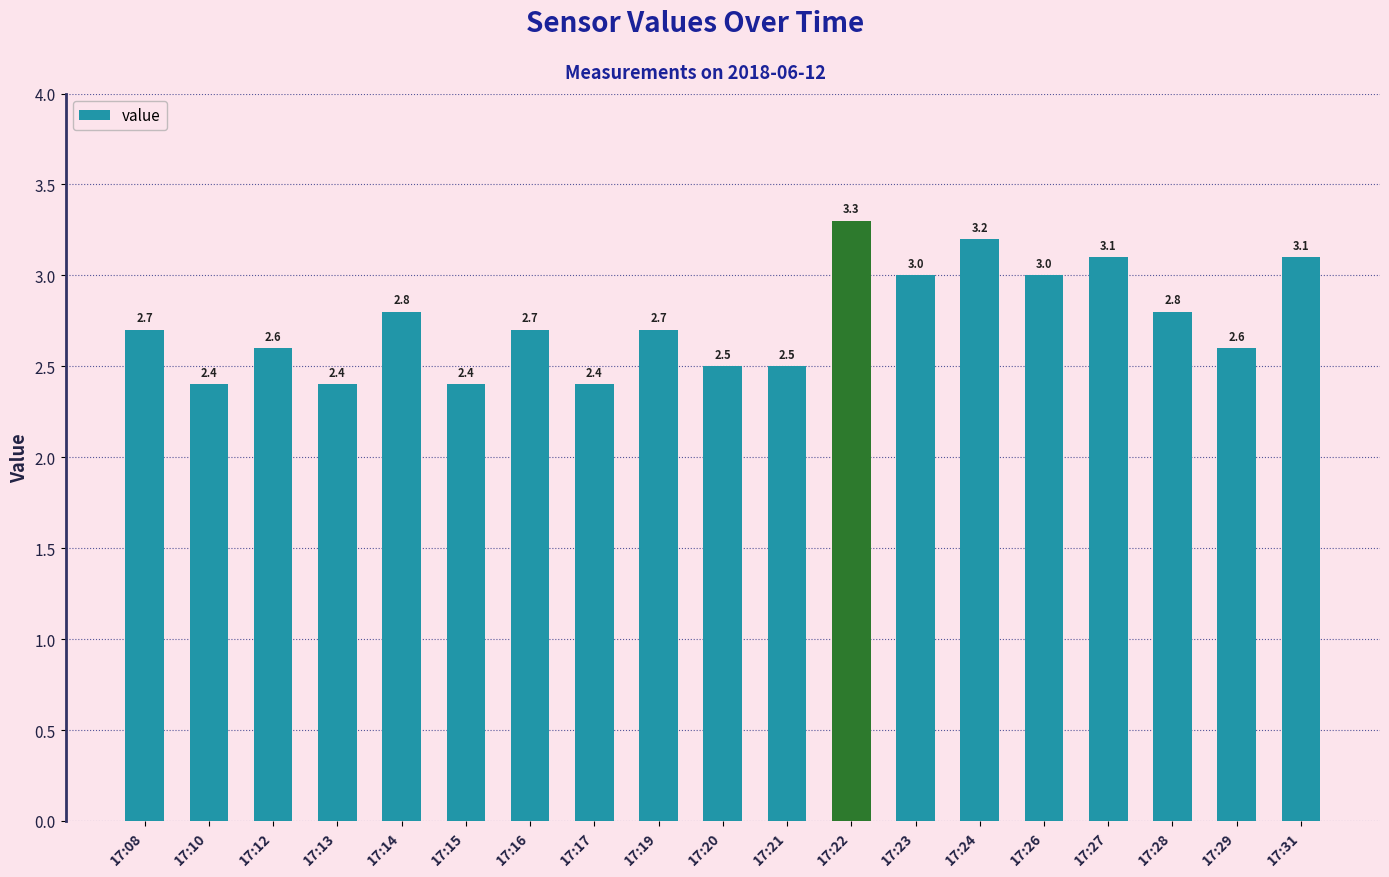

What is the value of the 14th bar from the left?

3.2